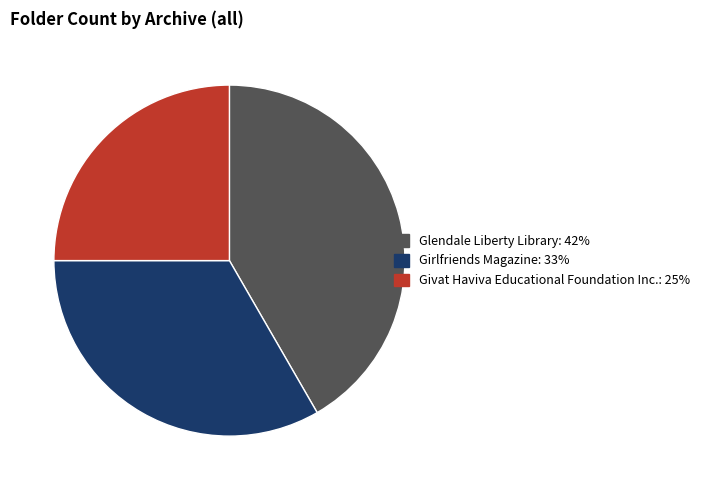

Approximately how many times larger is the value at Girlfriends Magazine compared to Glendale Liberty Library?

0.8